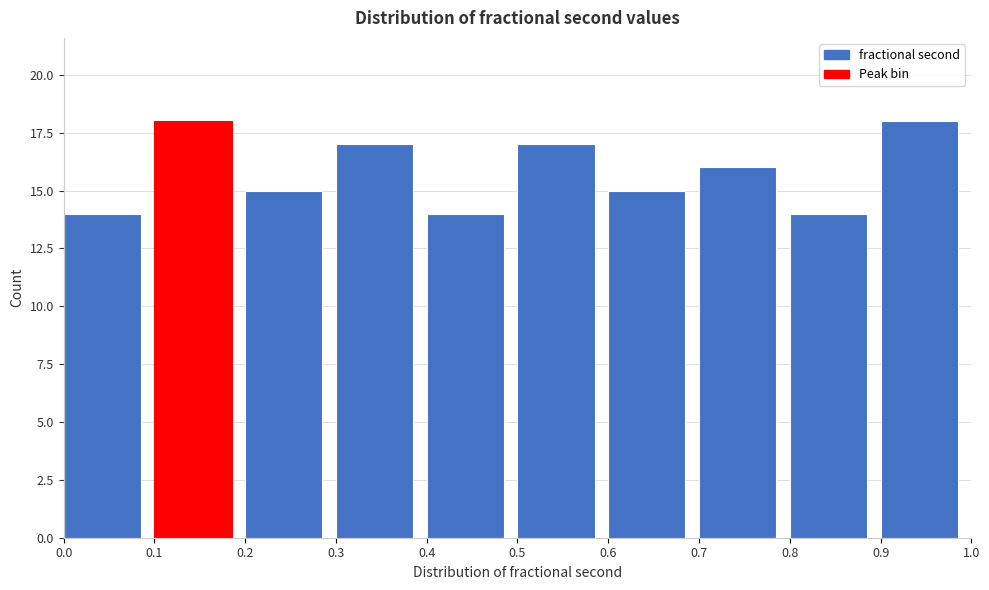

How tall is the bar that spans 0.4 to 0.5 on the x-axis? The values are not printed on the chart, so give them approximately, as read against the axis.

14